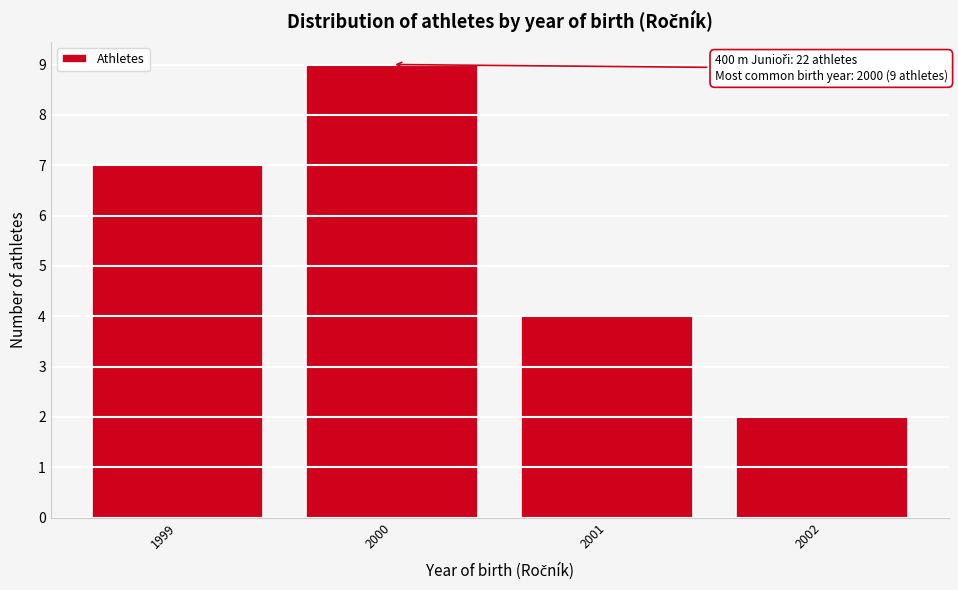

Reading right to left, what are all the values shown in this chart?

2002=2	2001=4	2000=9	1999=7